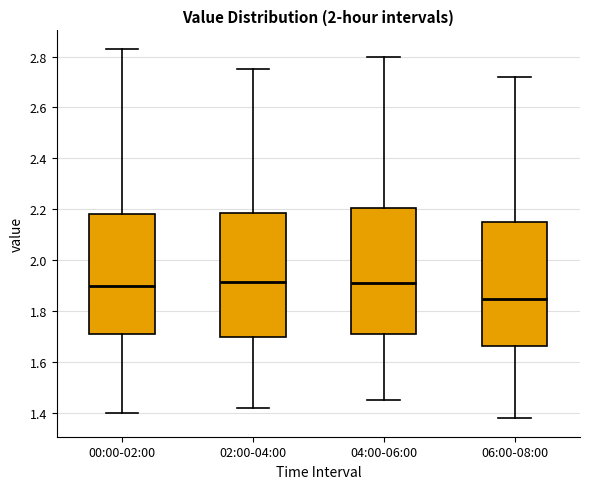

Which box's median line is the lowest?

06:00-08:00